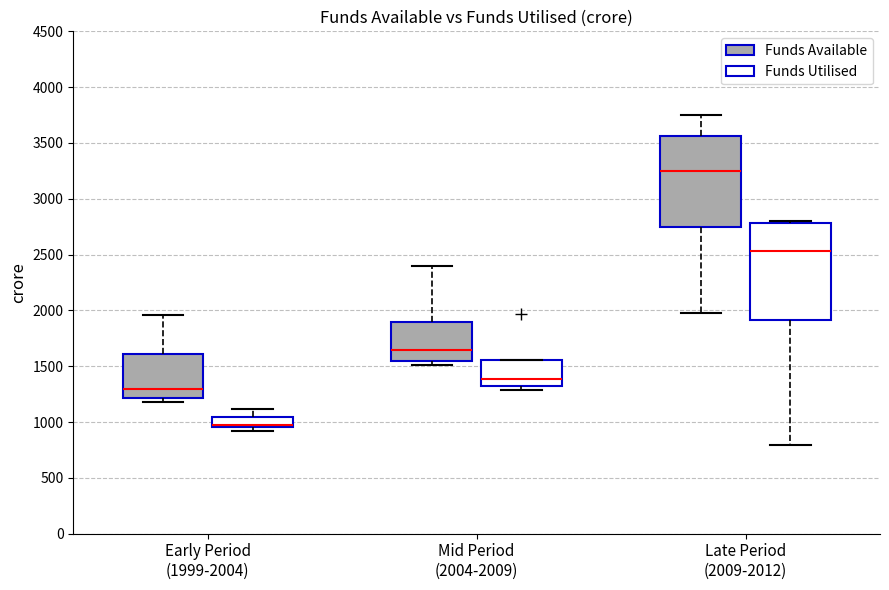

Where does the median line of the box for Late Period (2009-2012) (Funds Utilised) sit on the y-axis? The values are not printed on the chart, so give them approximately, as read against the axis.

2550